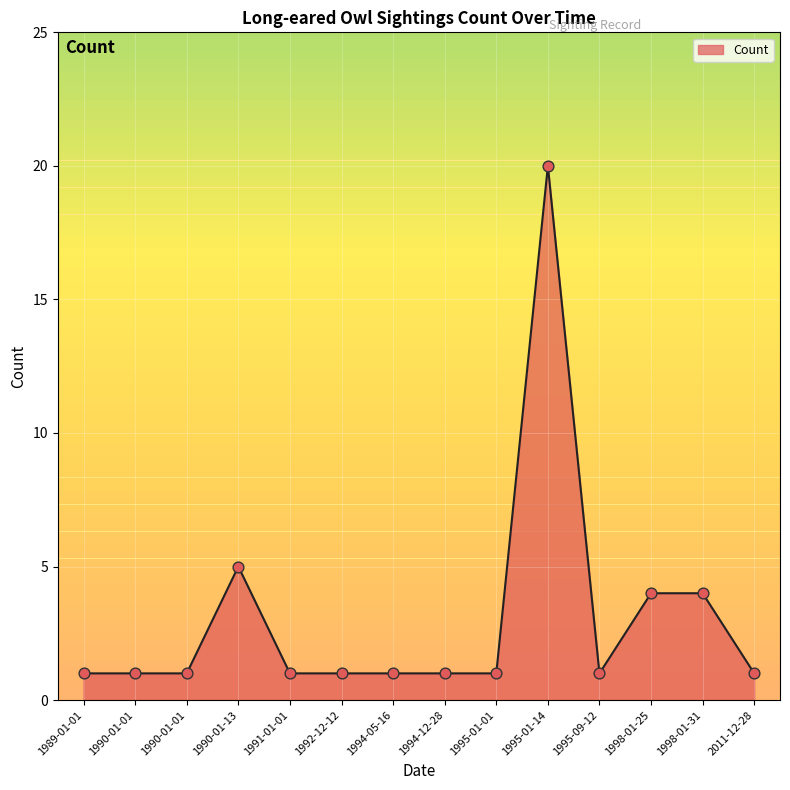

How many lines are shown in the chart?

1